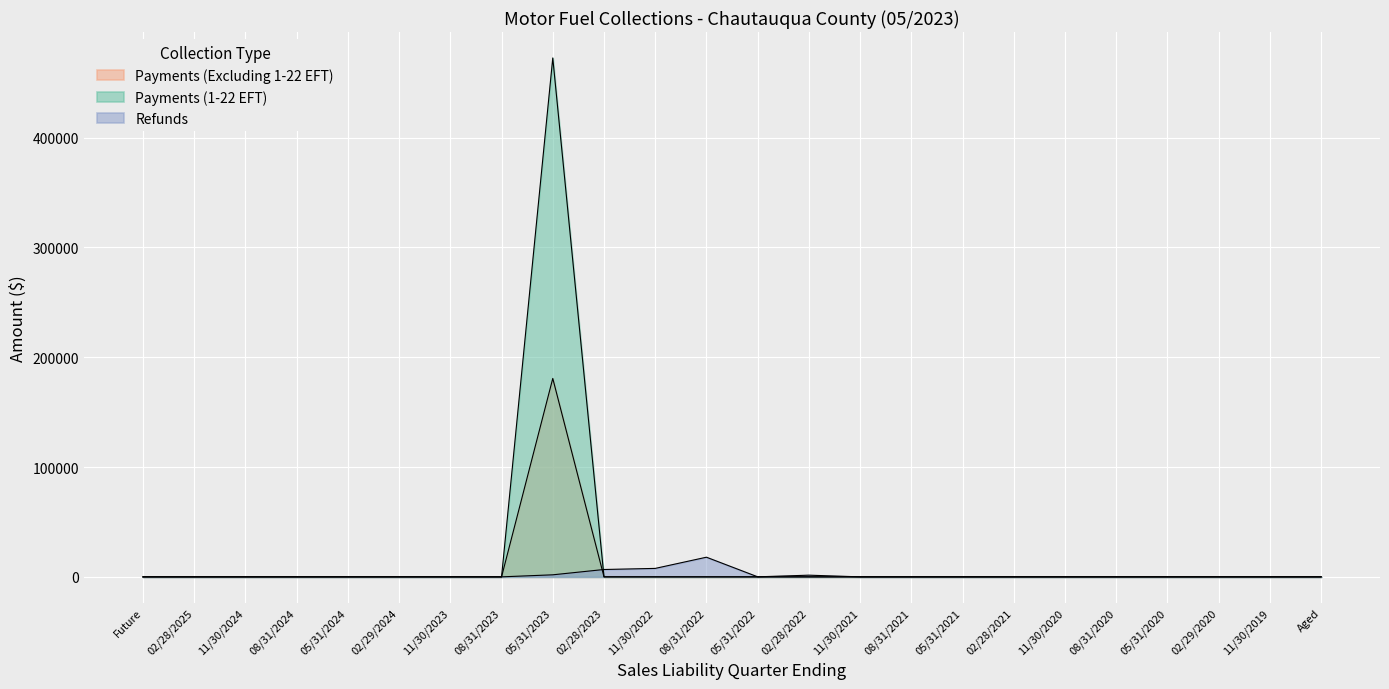

Where is Payments (1-22 EFT) nearest to the value 236223?

Future